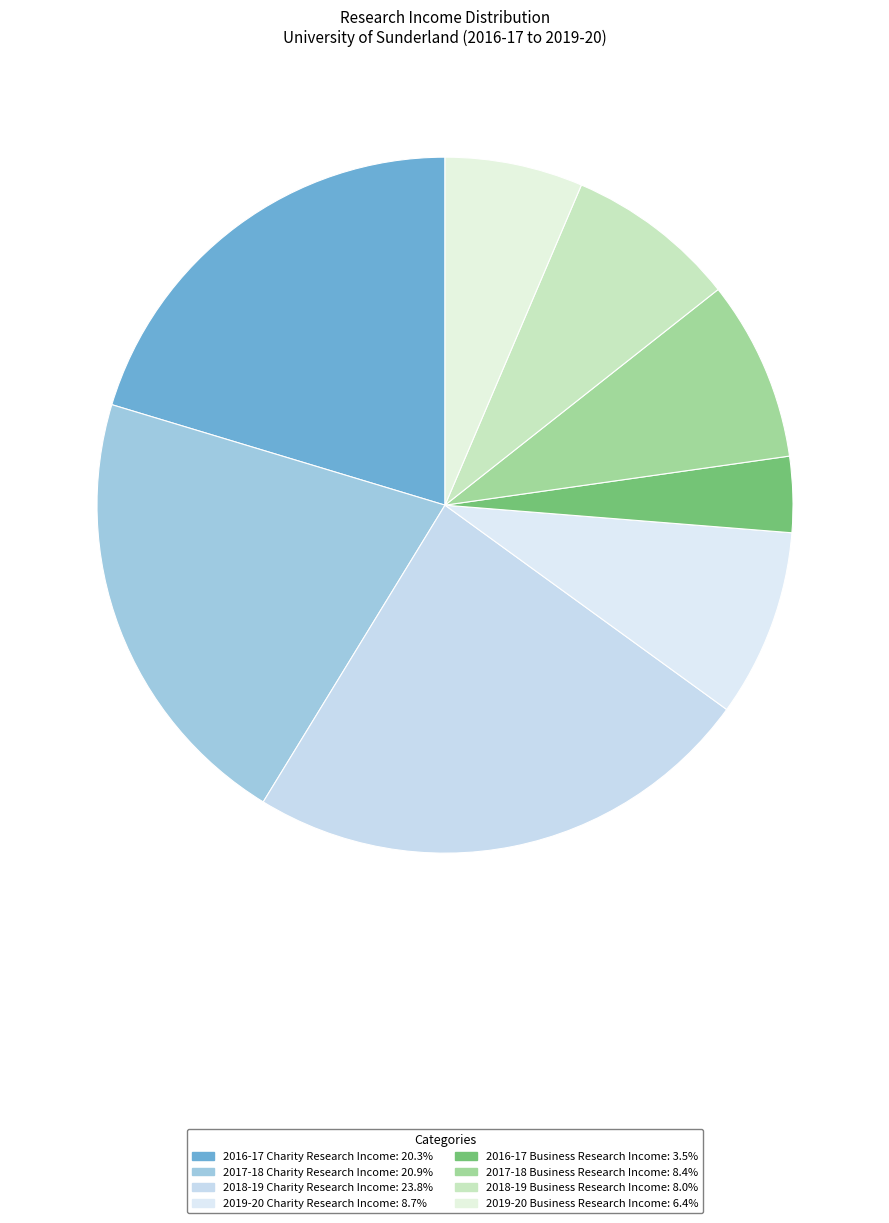

To the nearest percent, what is the difference between the largest and smallest slice percentages?

20%